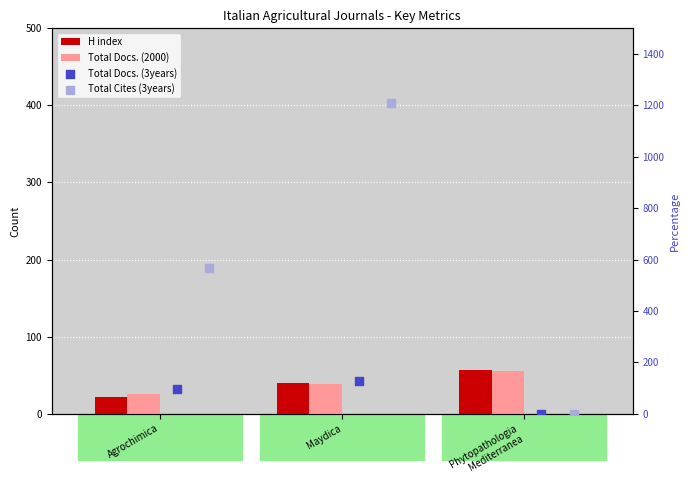

Which series has the widest spread of Y values?

Total Cites (3years)